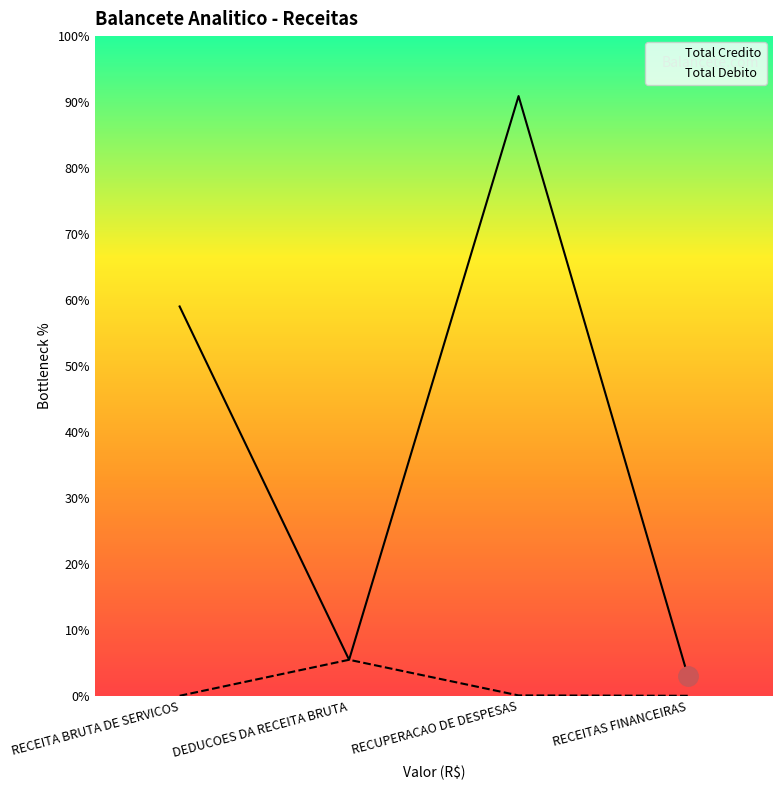

How many values in the Total Credito series are below 2371500?

2